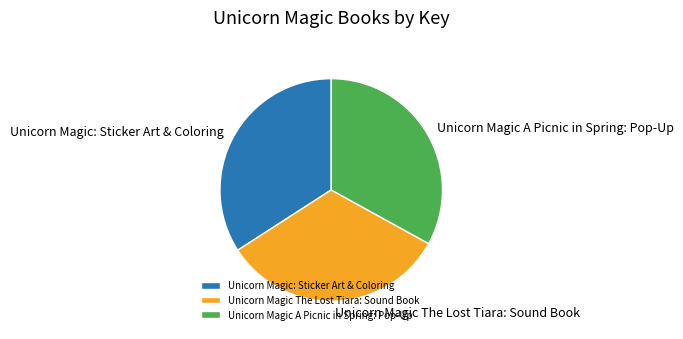

How many slices are in this pie chart?

3